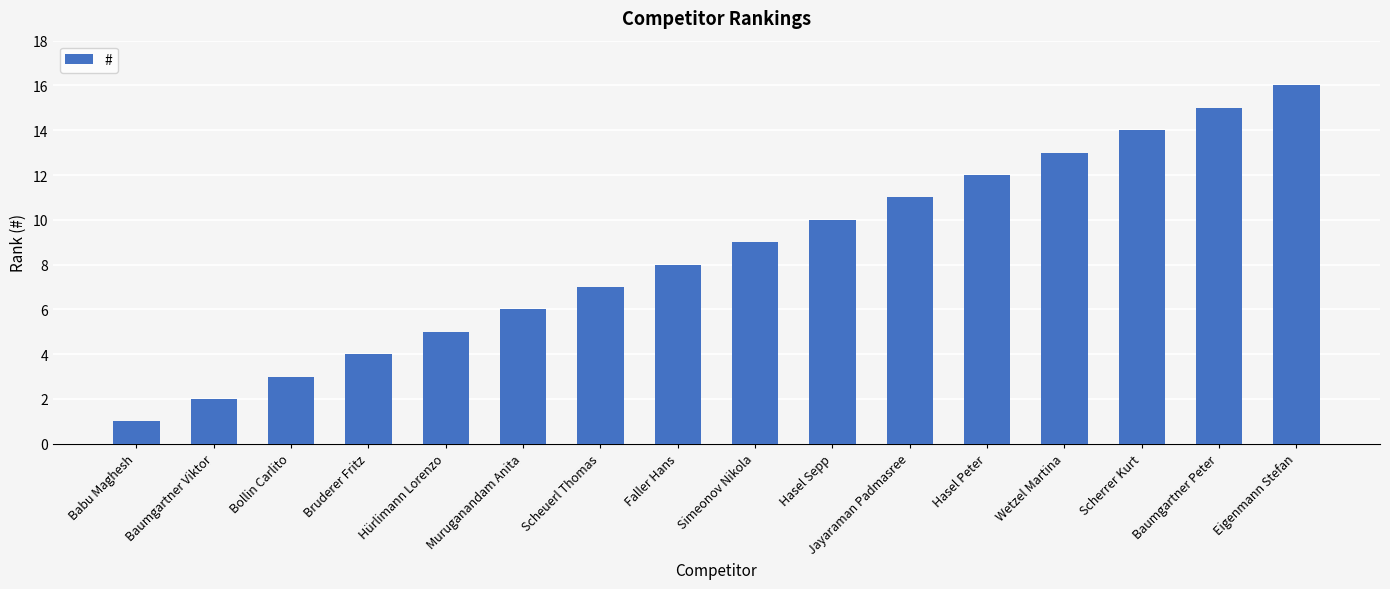

How many bars are there in total?

16